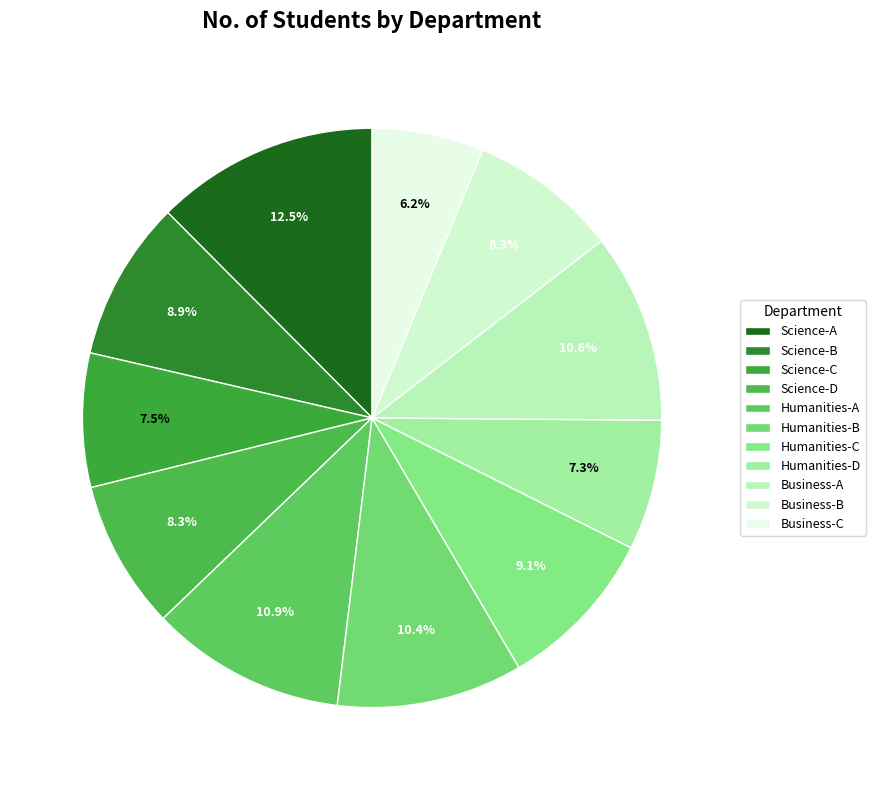

Do Humanities-B and Business-C together represent more than half of the pie?

No